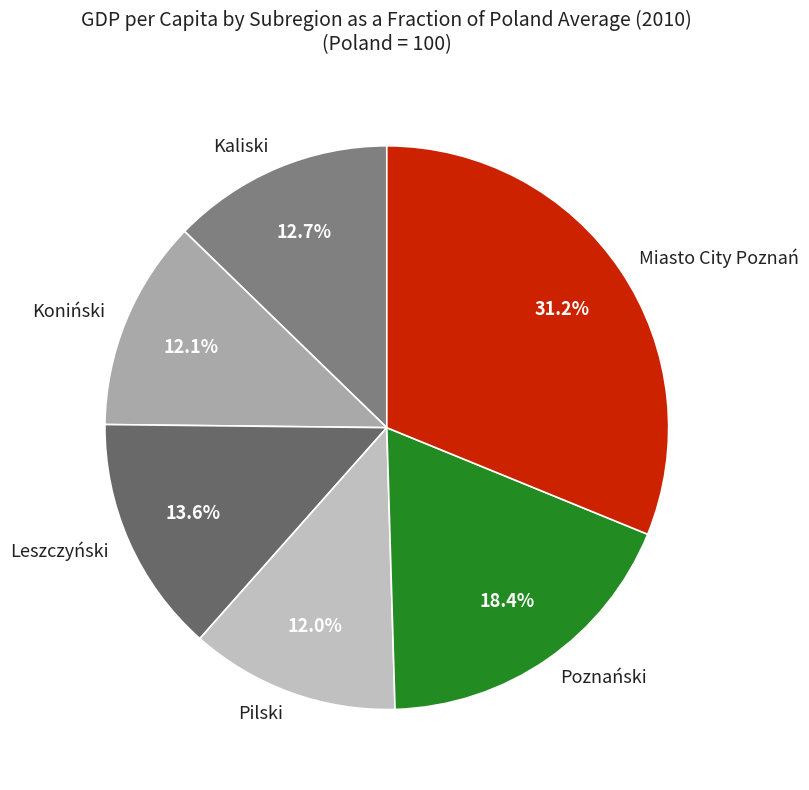

What is the ratio of the value at Kaliski to the value at Miasto City Poznań?

0.4